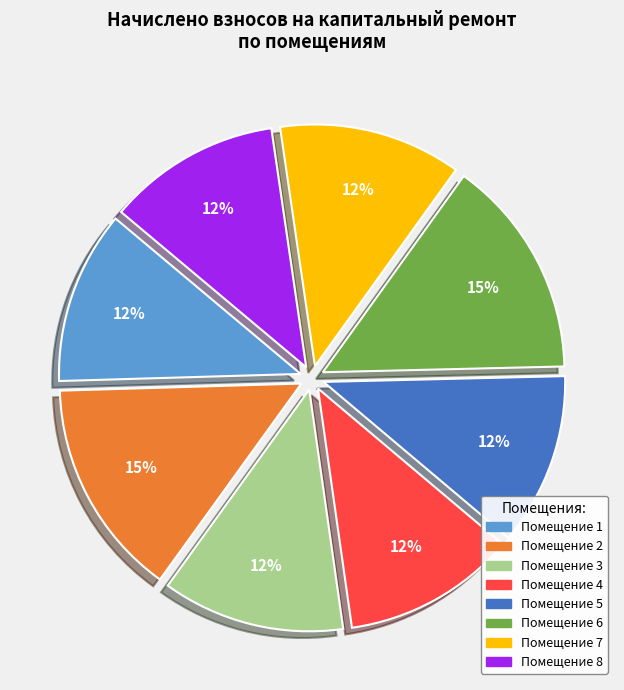

To the nearest percent, what is the average slice percentage?

12%